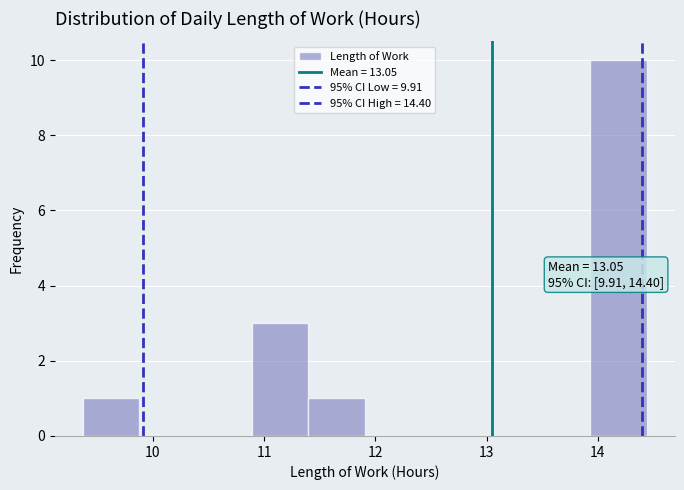

Which range on the x-axis has the tallest bar?

13.9 to 14.4